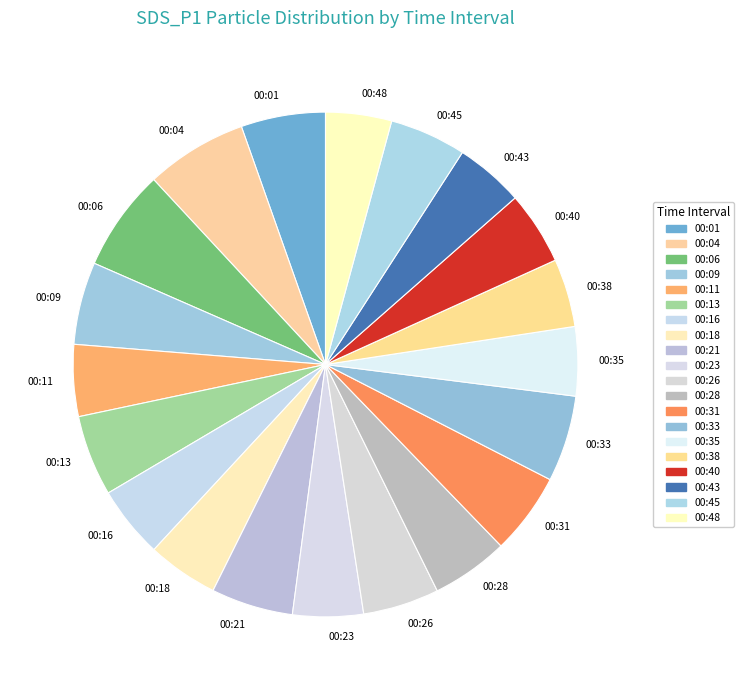

Does 00:28 represent more than half of the total?

No